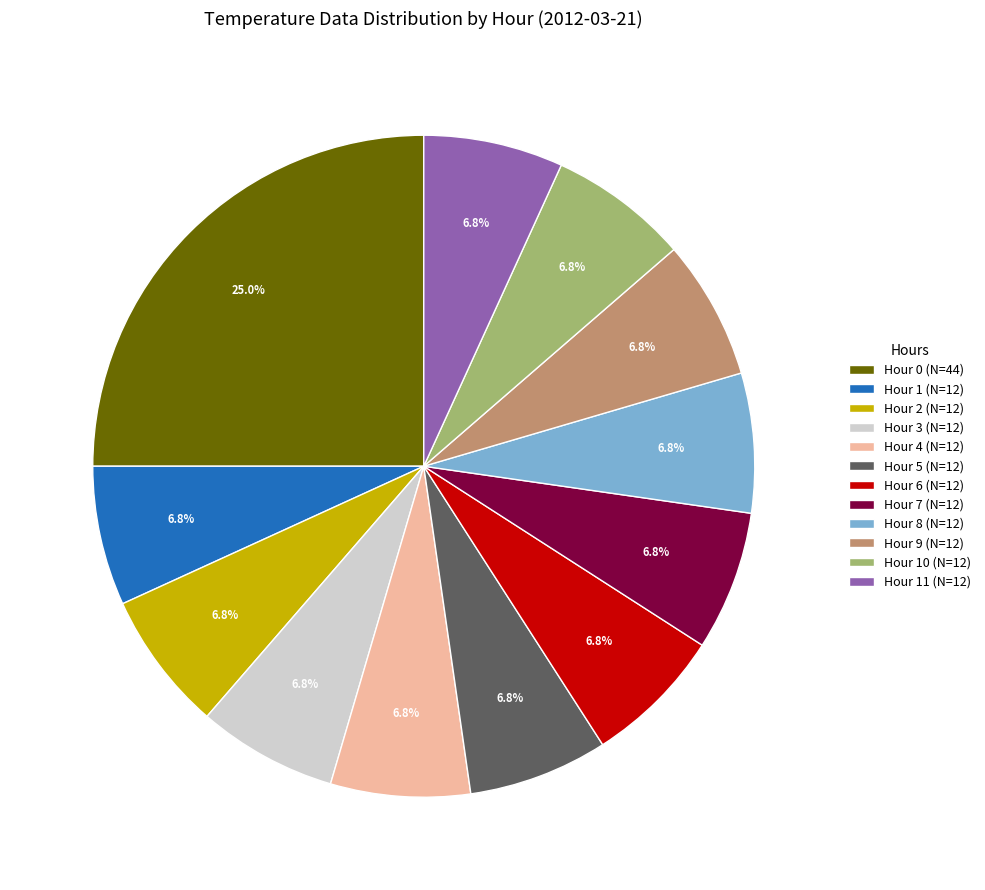

What portion of the pie excludes Hour 2 (N=12)?

93.2%